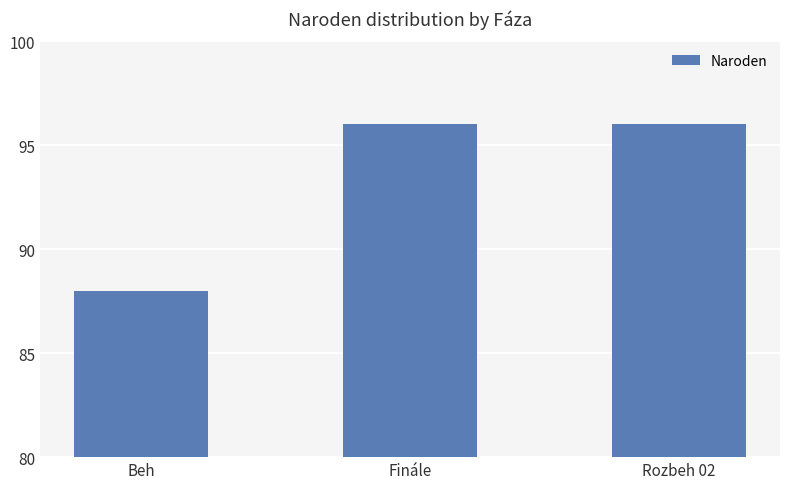

Count the number of categories in the chart.

3